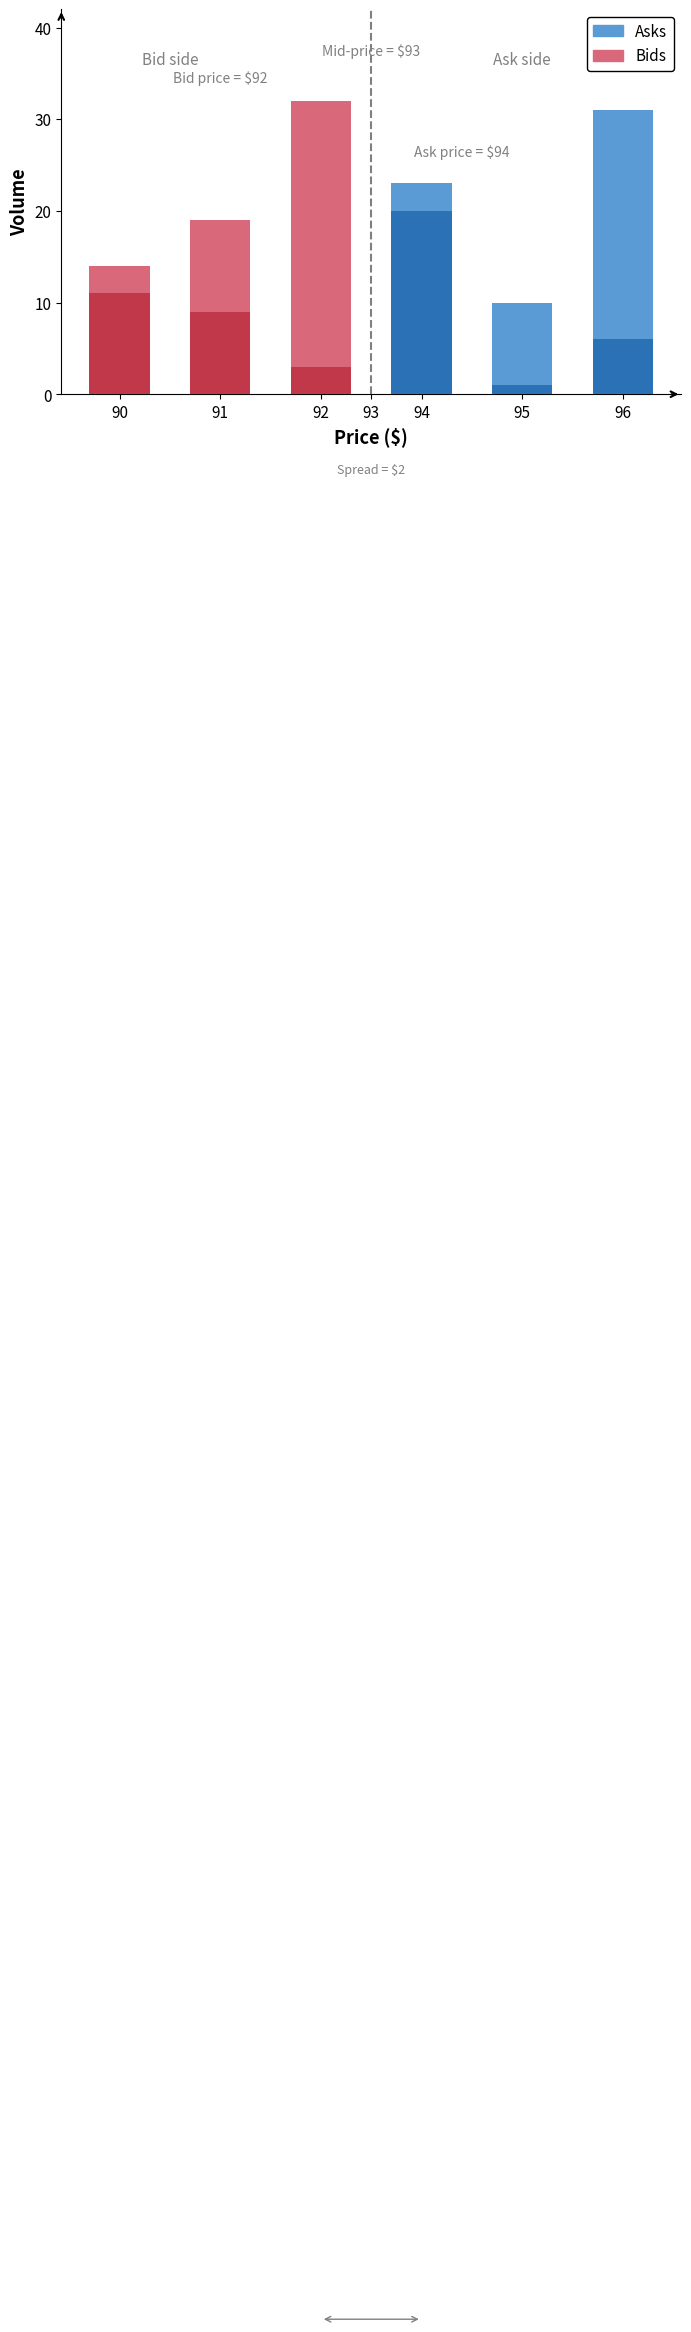

List the series in order of their peak value, highest first.

Bids, Asks